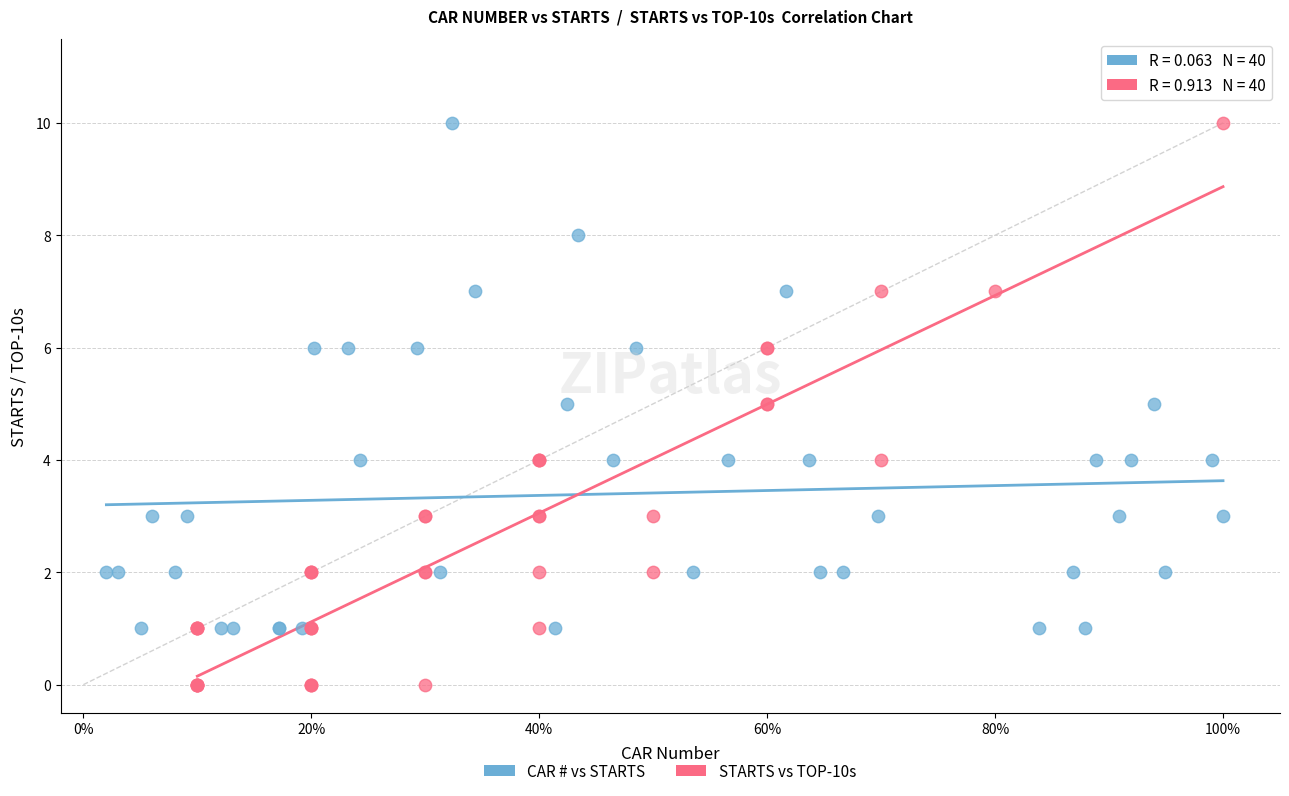

Which series has the largest Y range (max minus min)?

STARTS vs TOP-10s